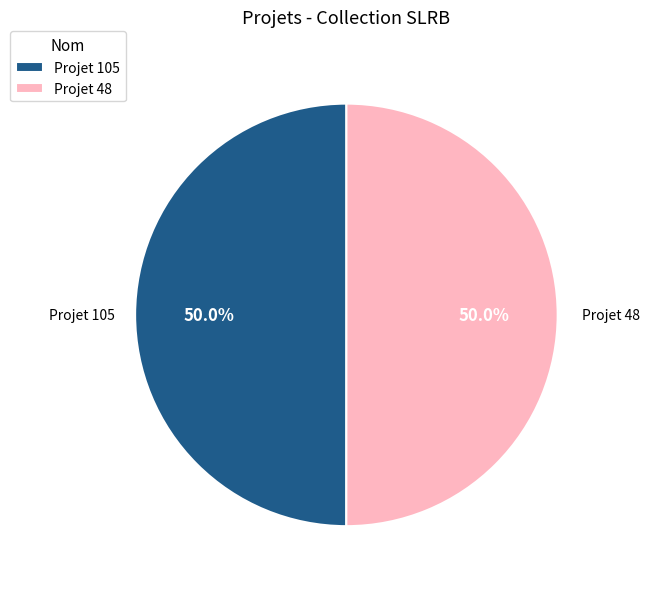

What portion of the pie excludes Projet 48?

50.0%